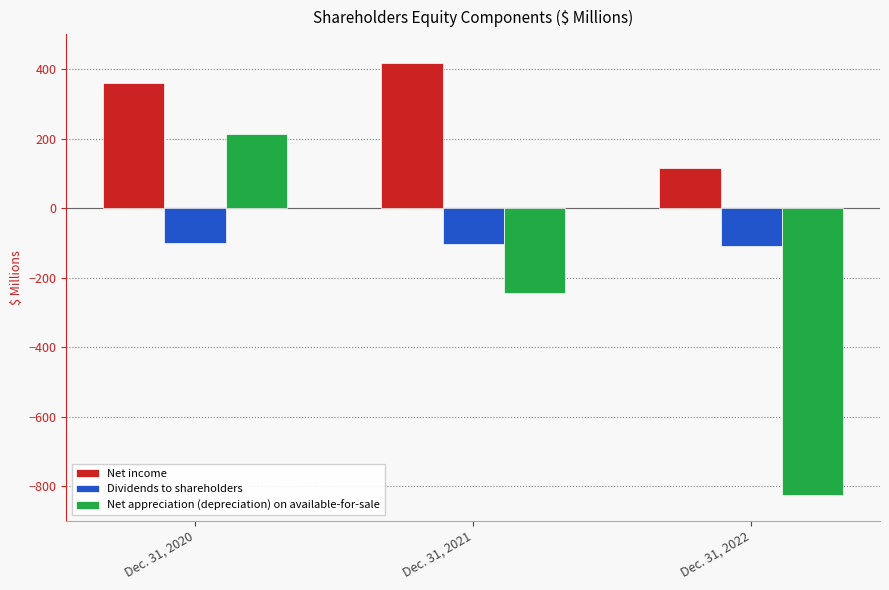

At which category is the sum across all series the highest?

Dec. 31, 2020